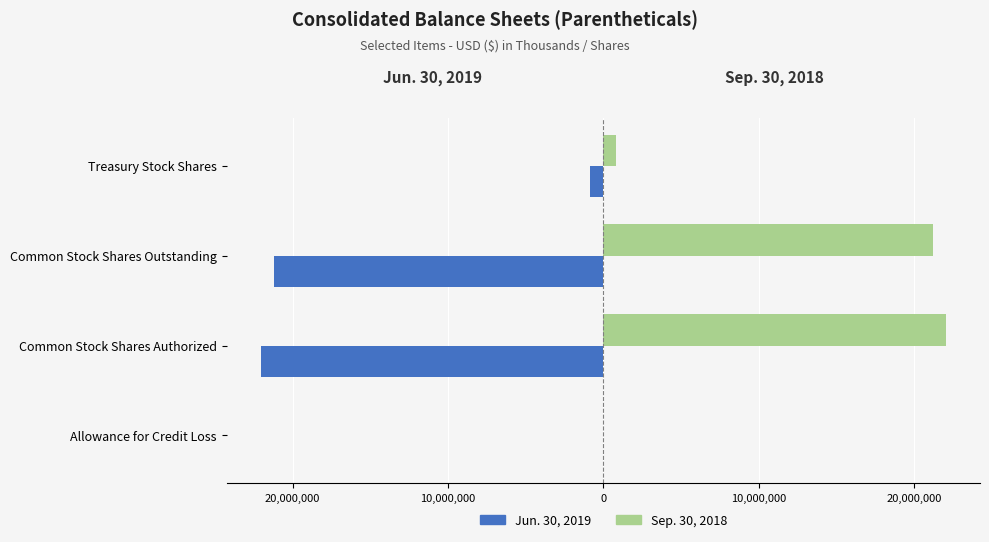

What are all the series names shown in the legend?

Jun. 30, 2019, Sep. 30, 2018